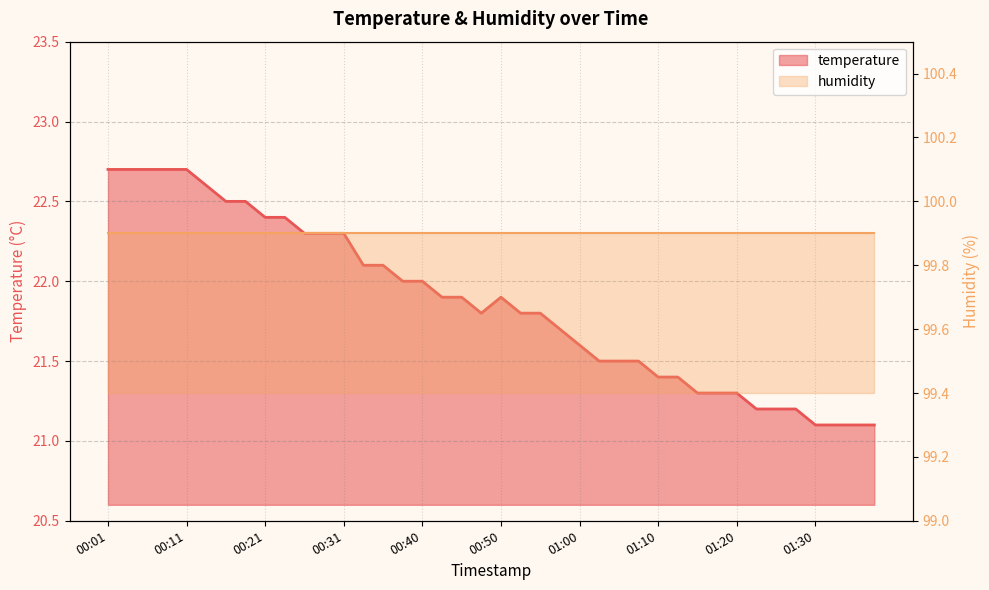

What is the difference between the maximum and minimum values?

1.6